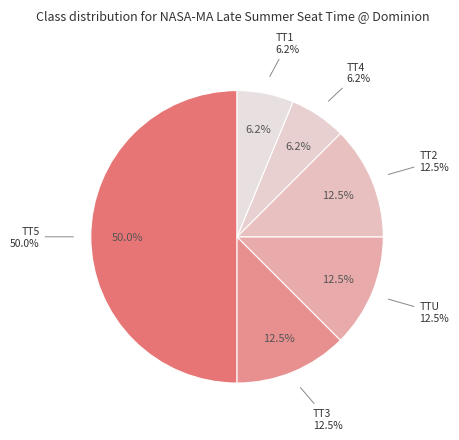

Approximately how many times larger is the value at TT2 compared to TT5?

0.2